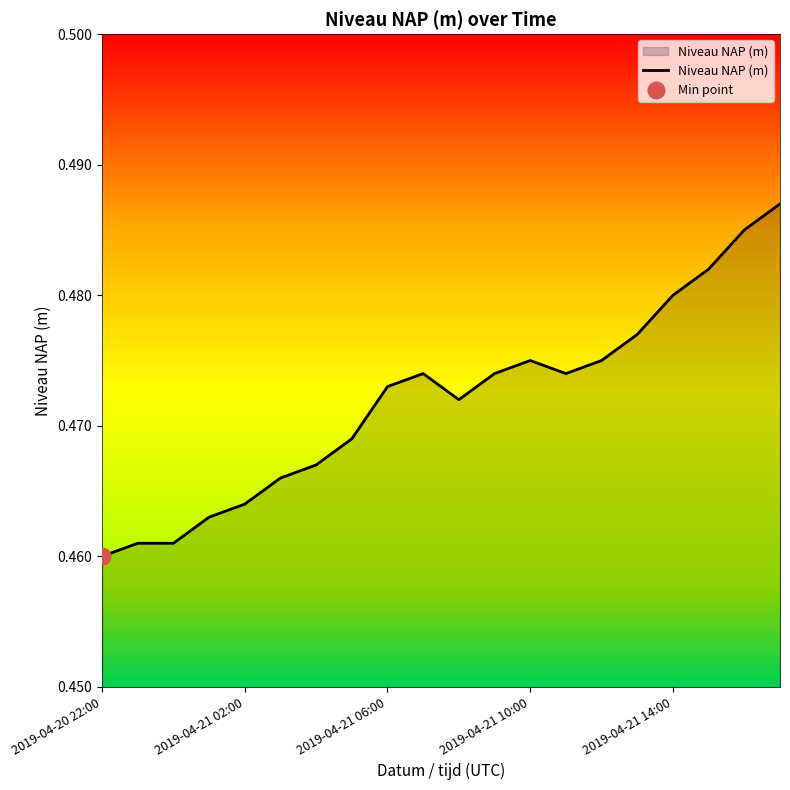

Which category has the lowest value across all series?

2019-04-20 22:00